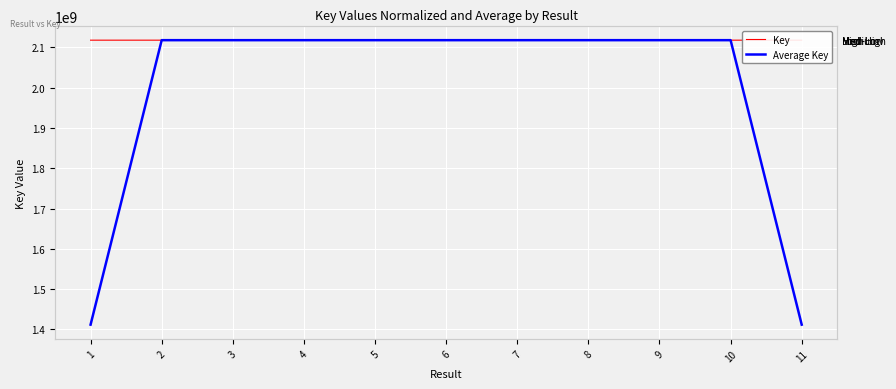

Rank the series at 5 from highest to lowest value.

Key, Average Key